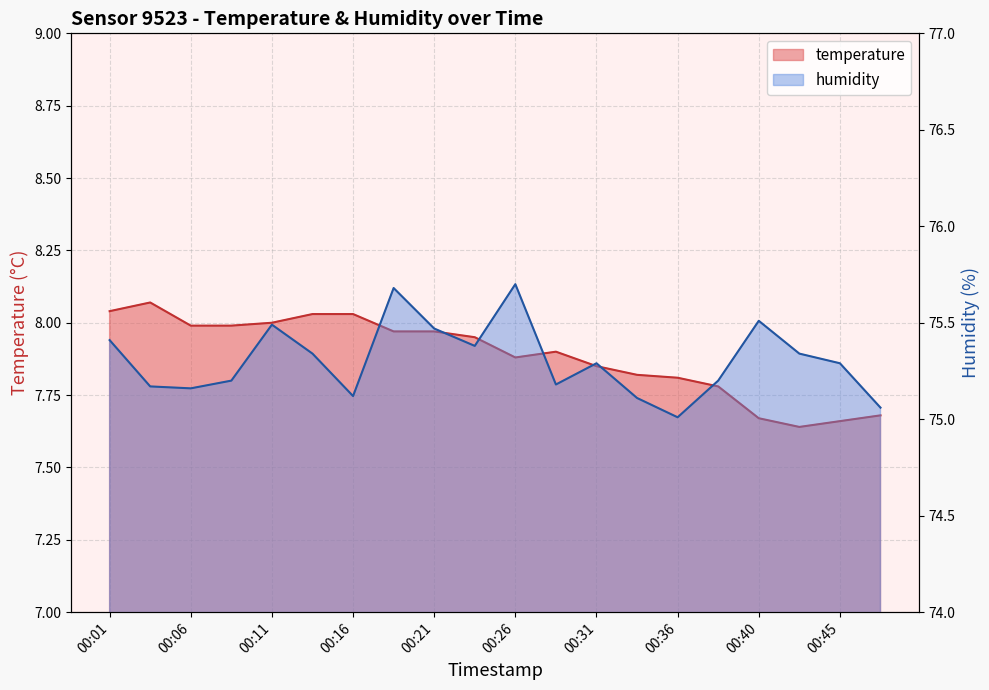

What is the value of the humidity point at the 14th from the left?

75.1